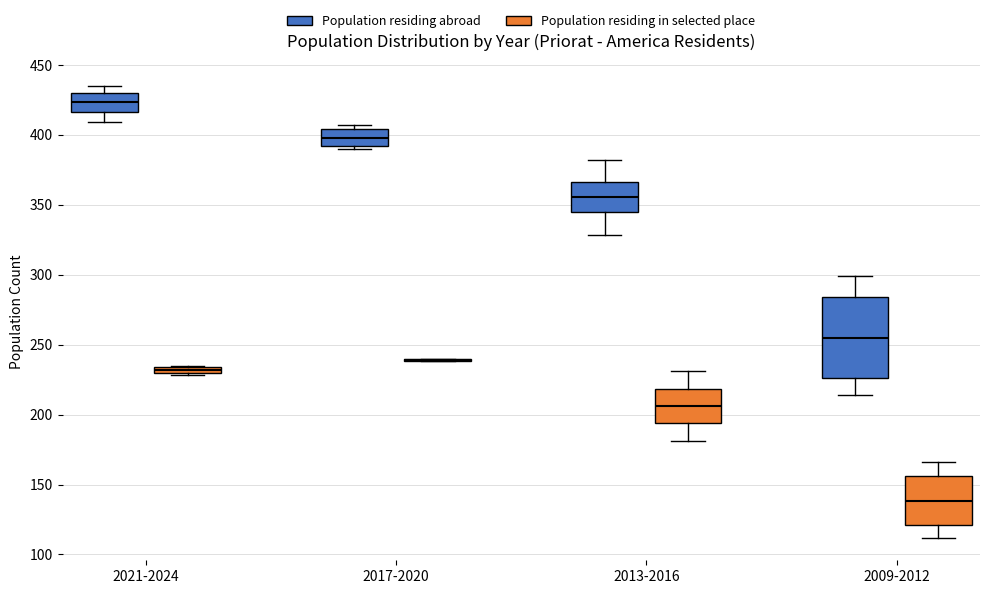

Comparing the boxes themselves (not the whiskers), which one is the tallest?

2009-2012 (Population residing abroad)